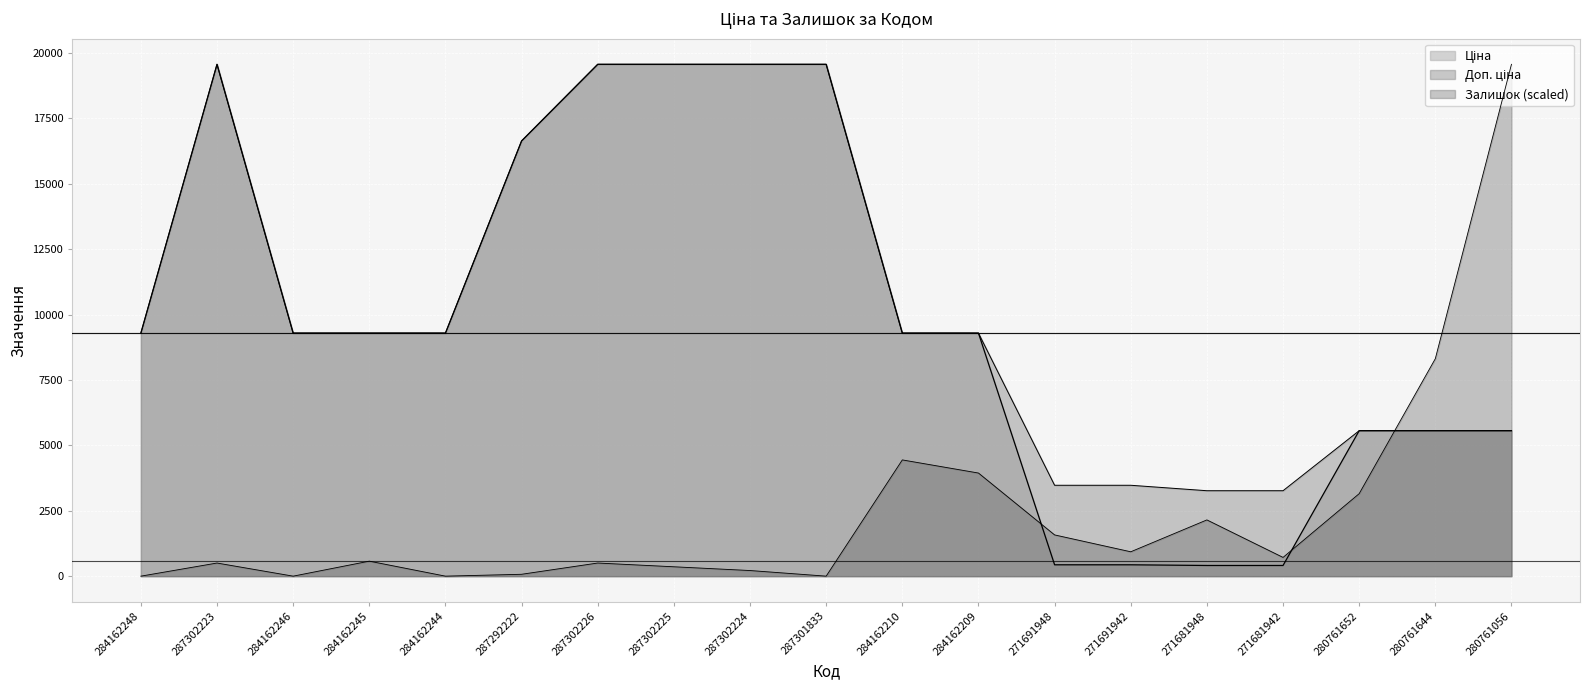

True or false: Залишок has more than 2 points higher than both neighbors.

True